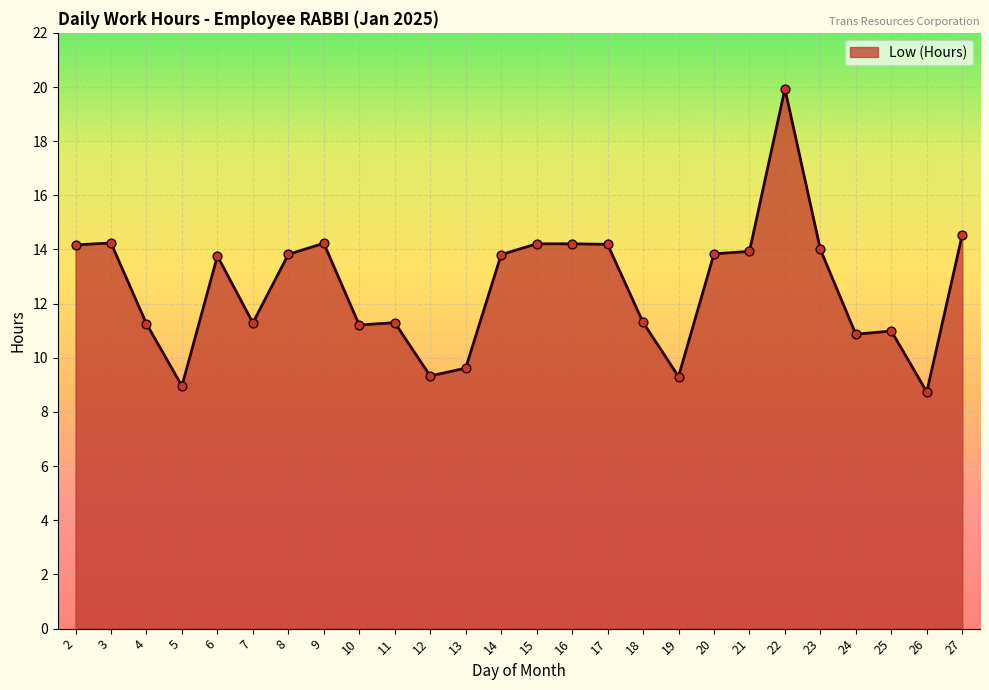

What is the change in value from 21 to 27?

+0.6